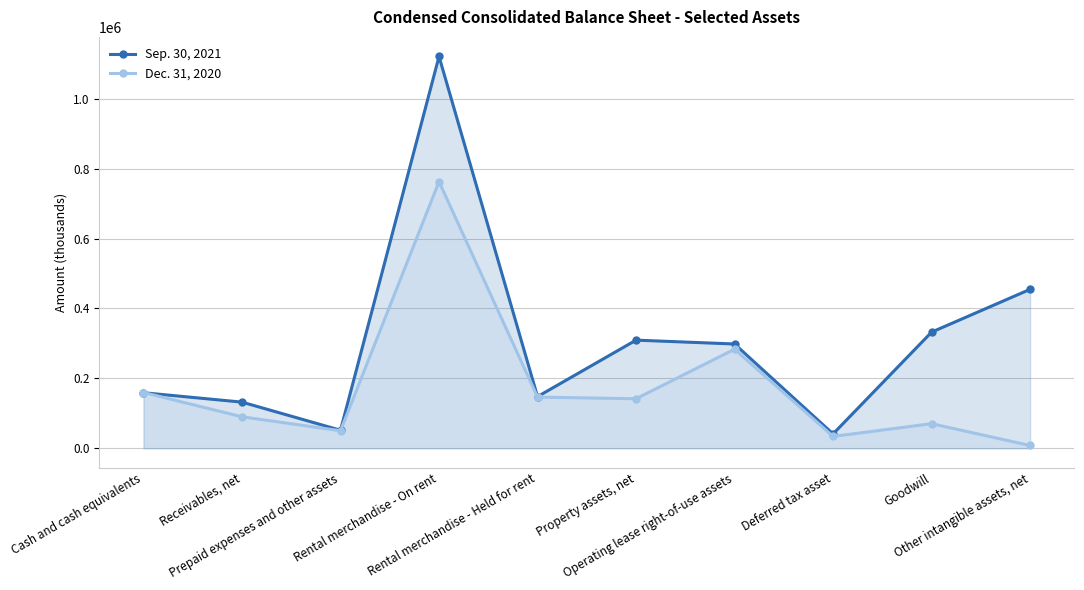

Does the chart display data point markers on the line(s)?

Yes